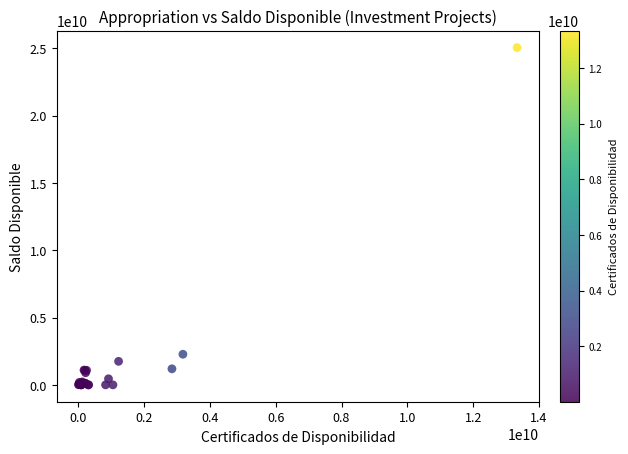

What Y value in the scatter plot is closest to 12522999105?

2274006655.0